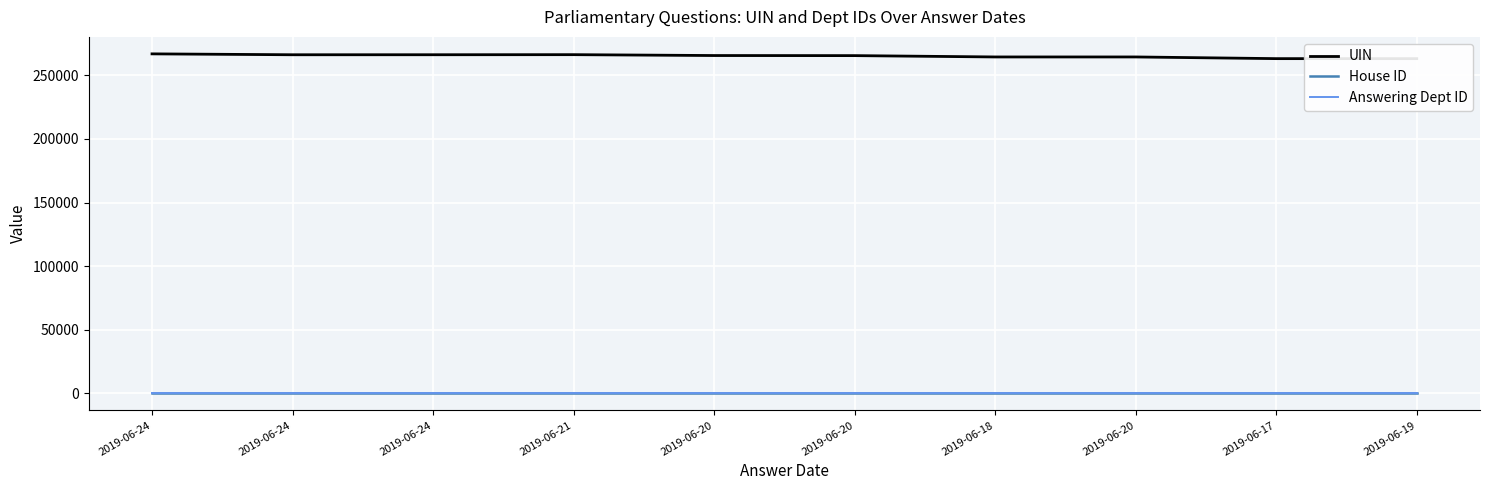

What is the label of the 2nd point from the left?

2019-06-24